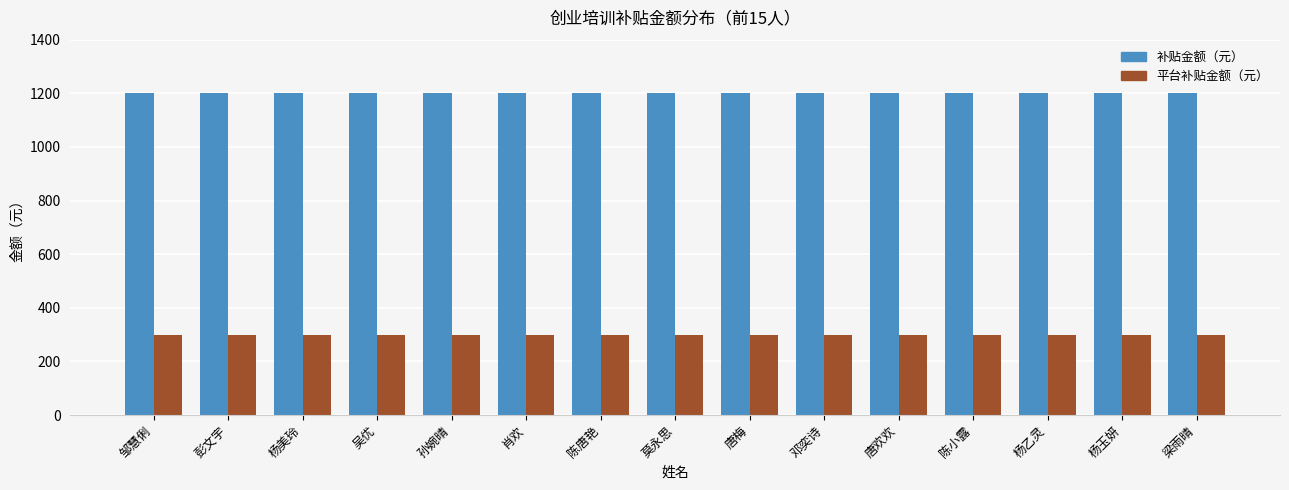

List the series in order of their peak value, lowest first.

平台补贴金额（元）, 补贴金额（元）